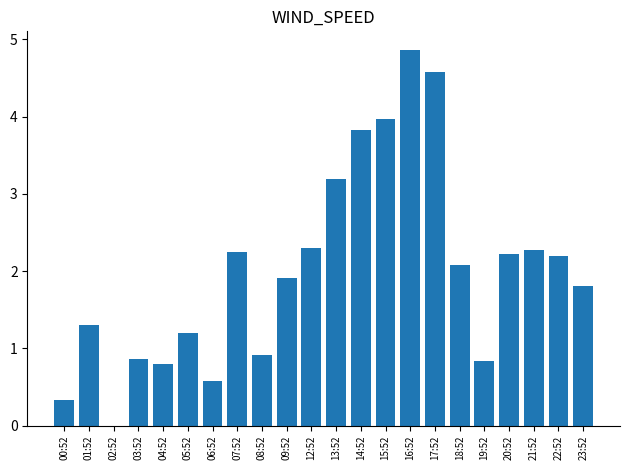

What is the sum of the values at 18:52 and 23:52?

3.9